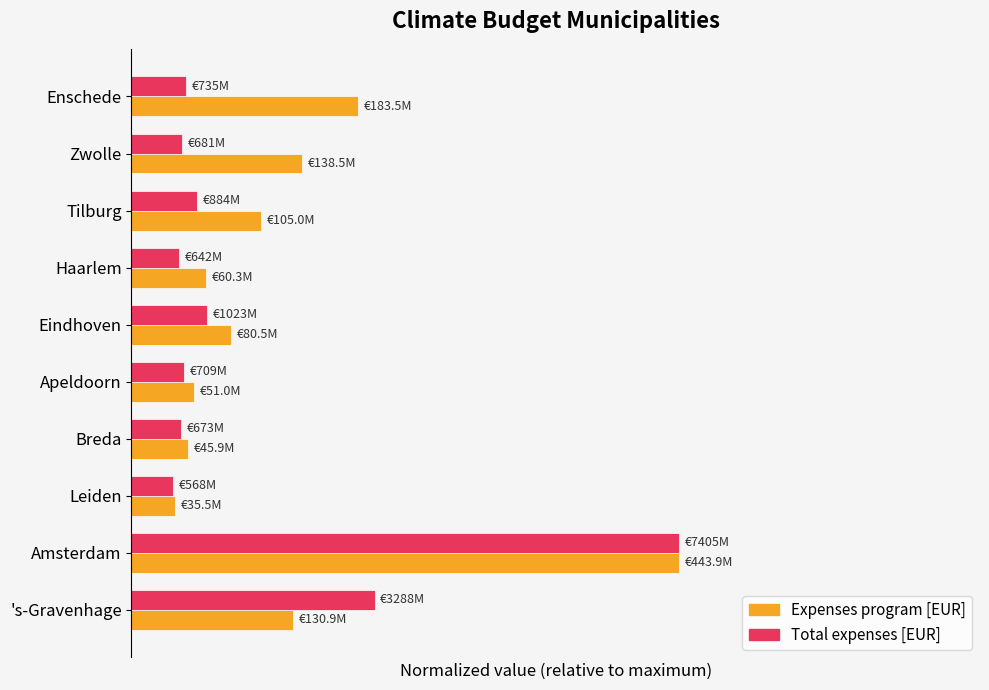

What are all the series names shown in the legend?

Expenses program [EUR], Total expenses [EUR]